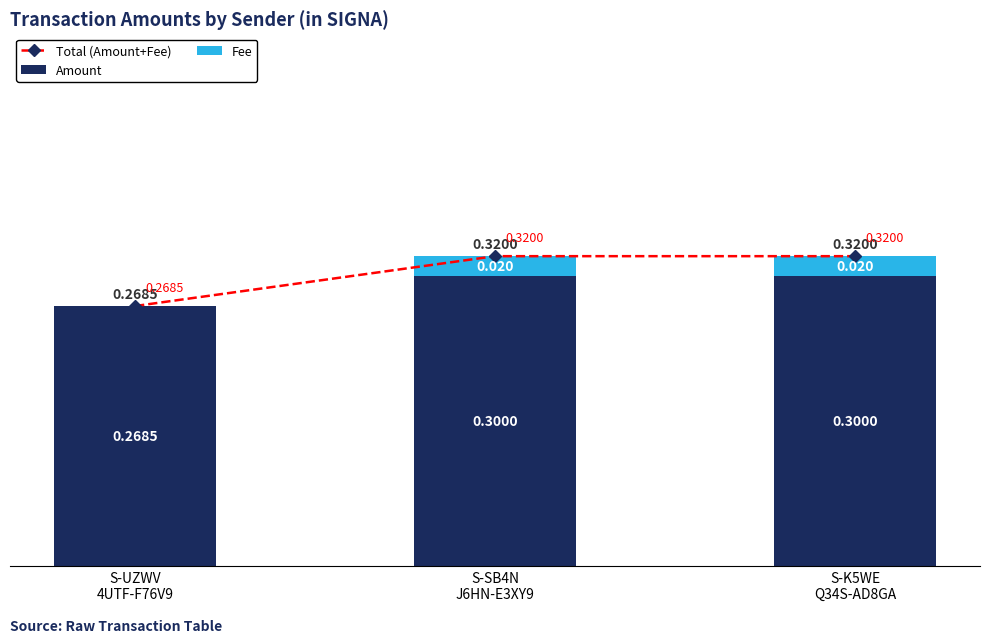

The value of Amount at S-UZWV
4UTF-F76V9 is 0.1. True or false?

False